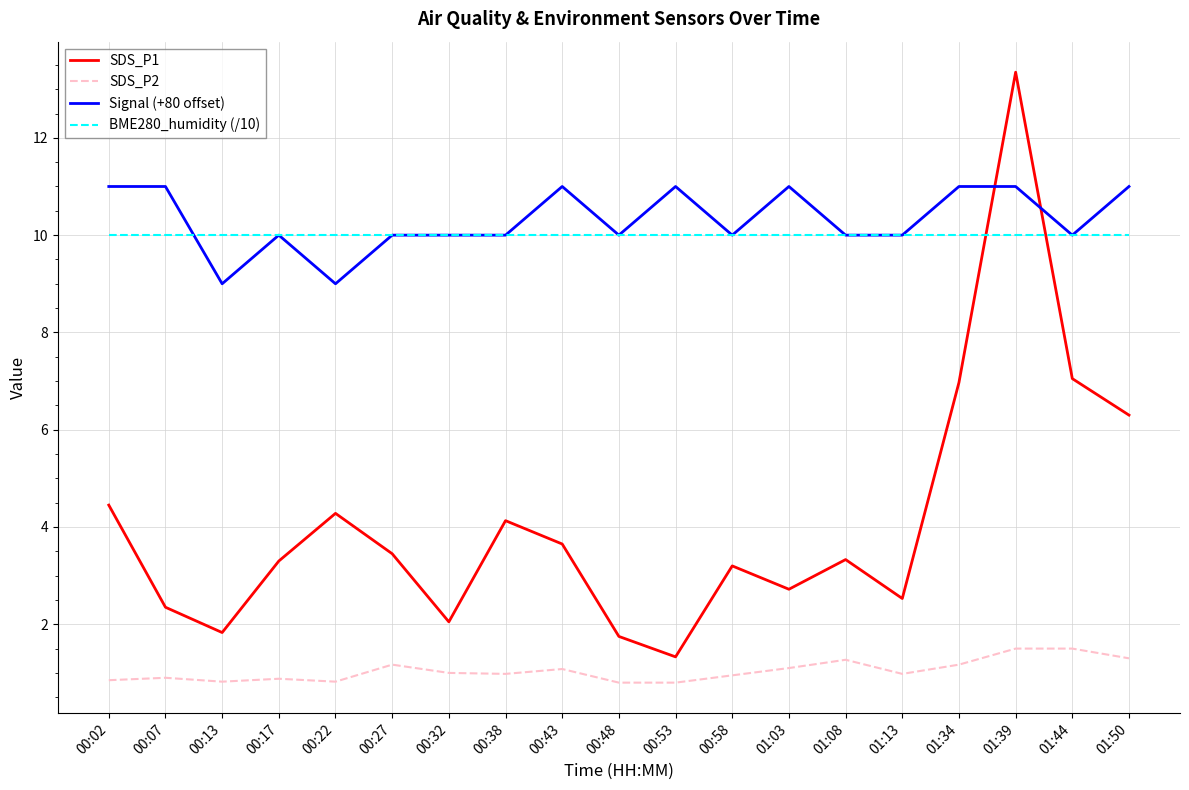

What is the sum of all SDS_P1 values?

78.0